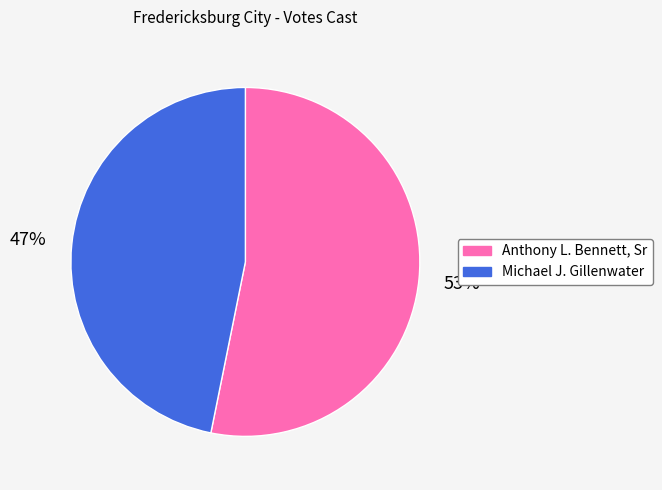

How many slices are in this pie chart?

2